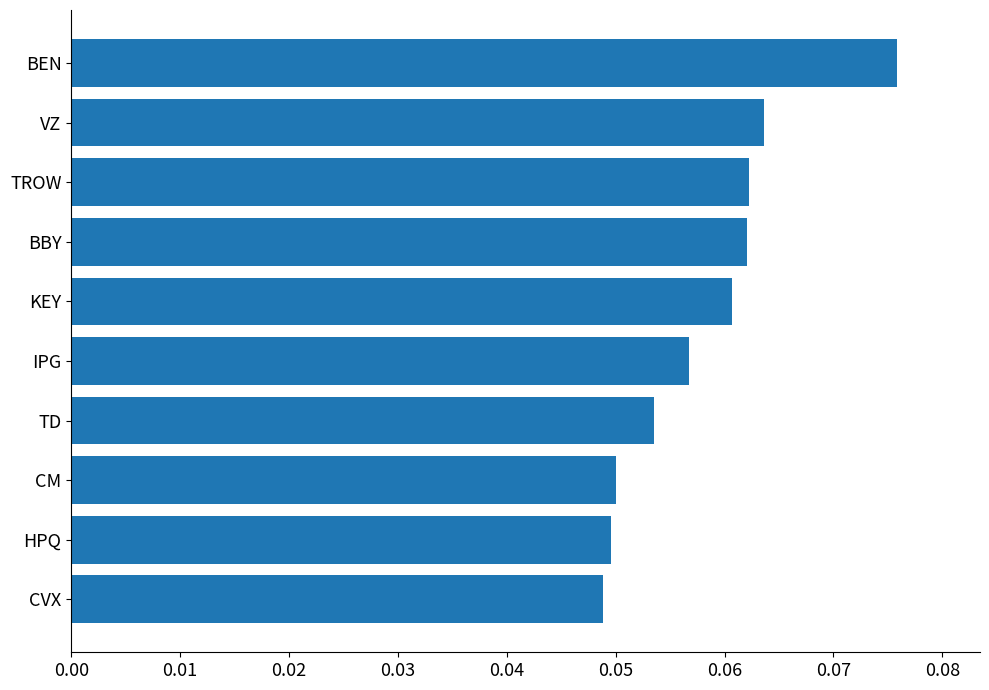

Is it true that the value at CM is 0.0?

False